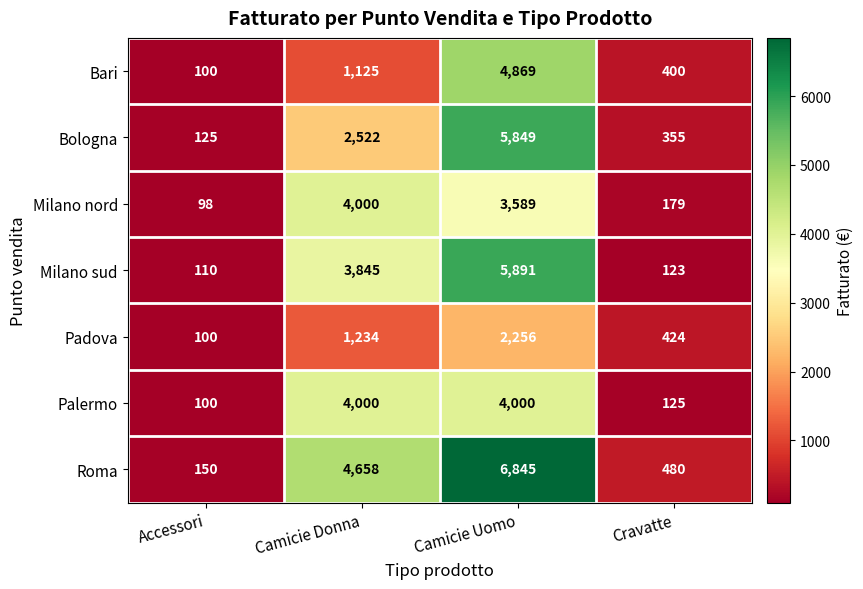

How many data points does each series have?

4